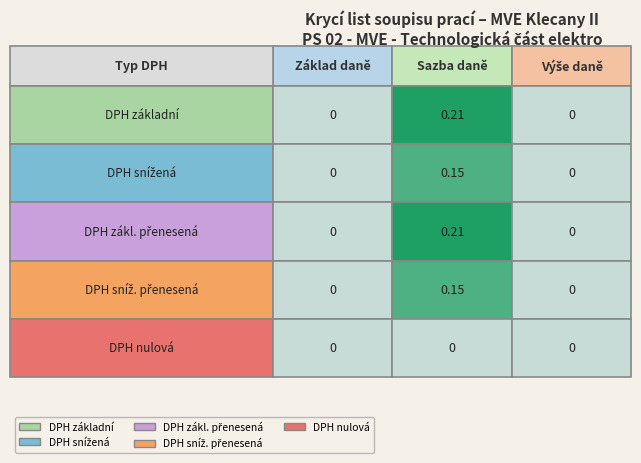

Which category has the highest value in the DPH sníž. přenesená series?

Sazba daně